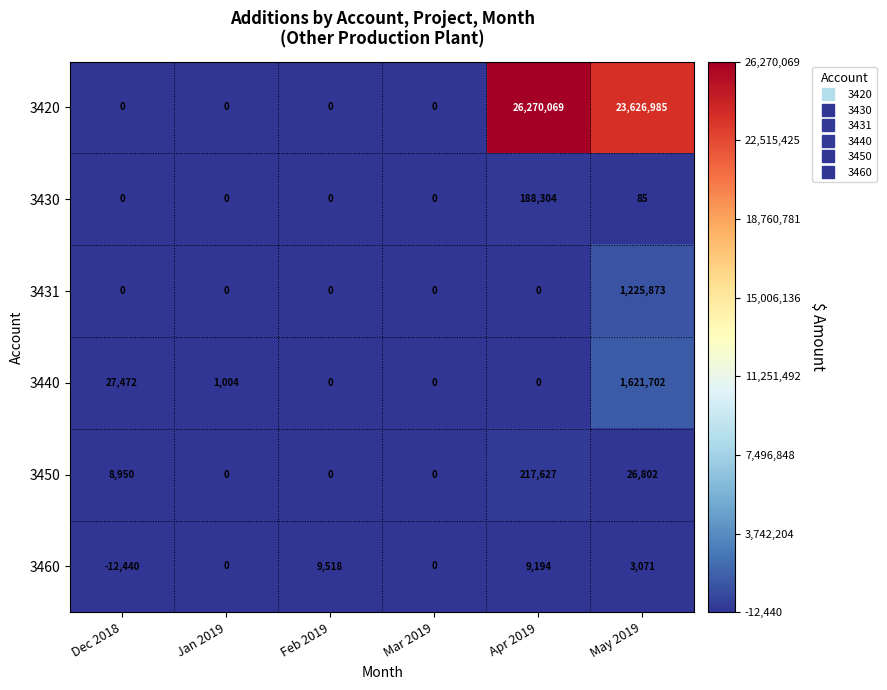

What is the difference between the maximum and second lowest values in the 3450 series?

217627